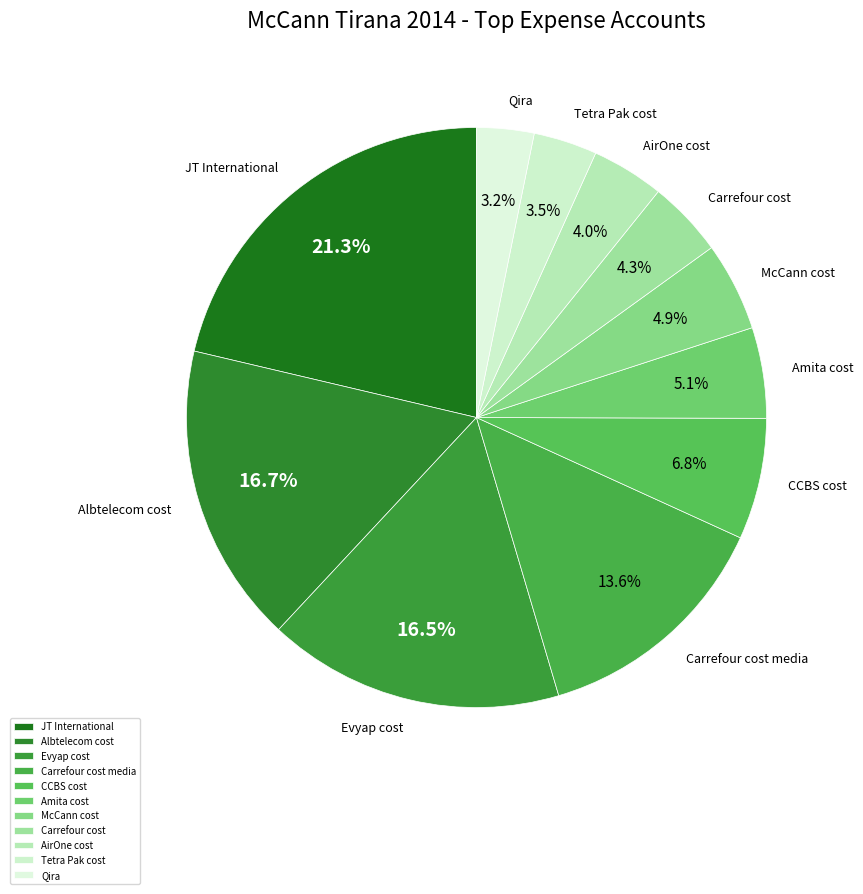

How many segments does this pie chart have?

11